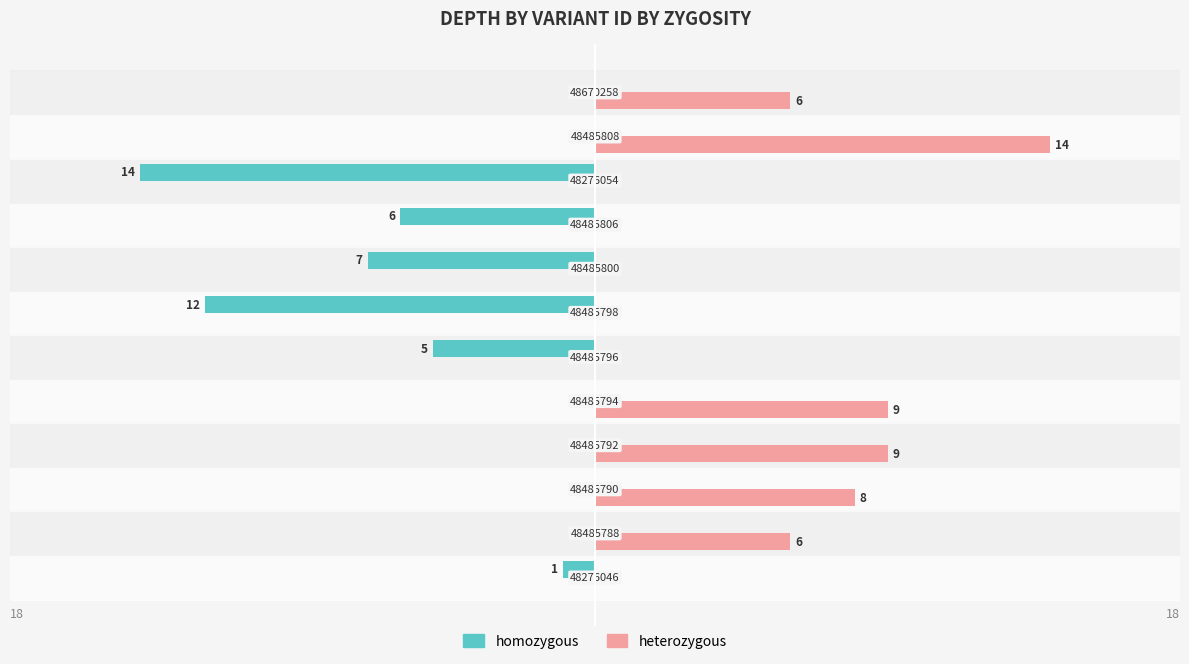

What are all the series names shown in the legend?

homozygous, heterozygous